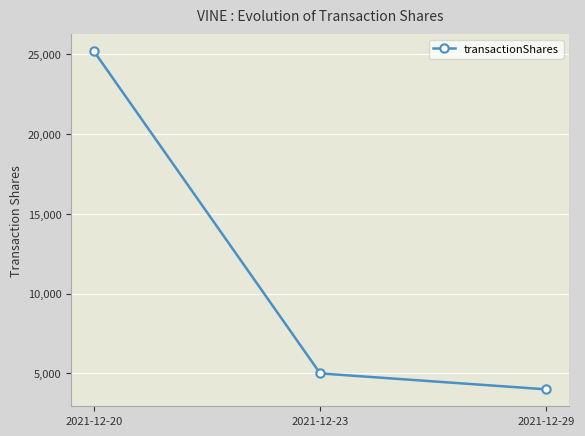

What is the ratio of the value at 2021-12-20 to the value at 2021-12-23?

5.0